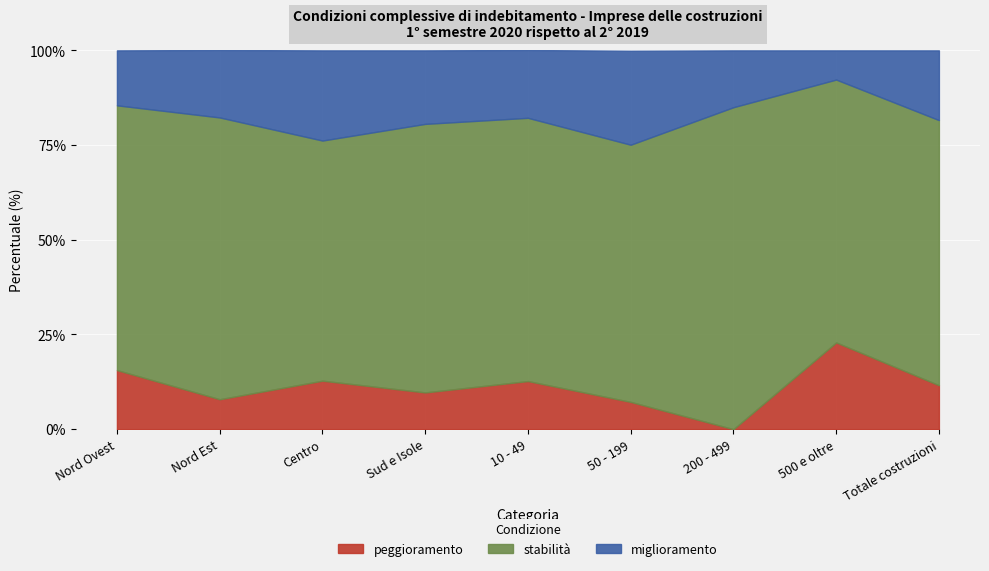

True or false: stabilità and peggioramento cross at least once.

False